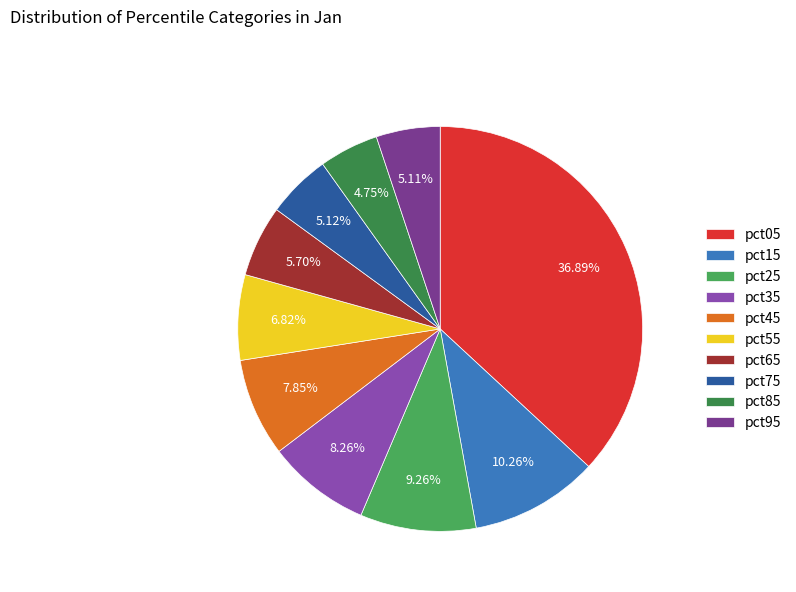

What is the smallest slice in the pie chart?

pct85